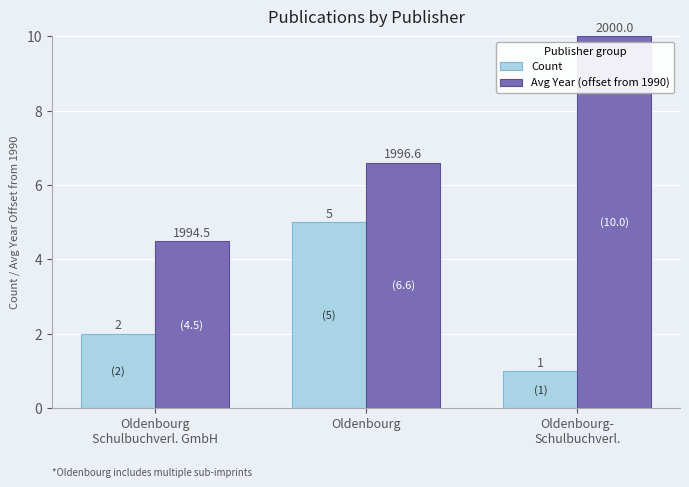

What is the difference between the highest and lowest values at Oldenbourg
Schulbuchverl. GmbH?

2.5